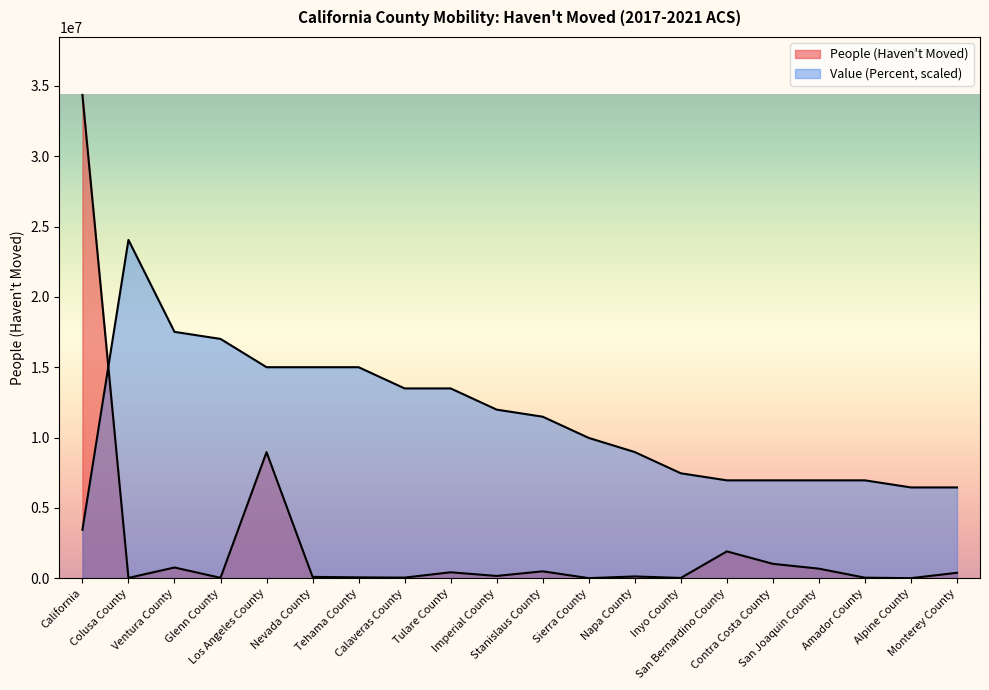

Read the People (Haven't Moved) value at Contra Costa County.

1020361.0